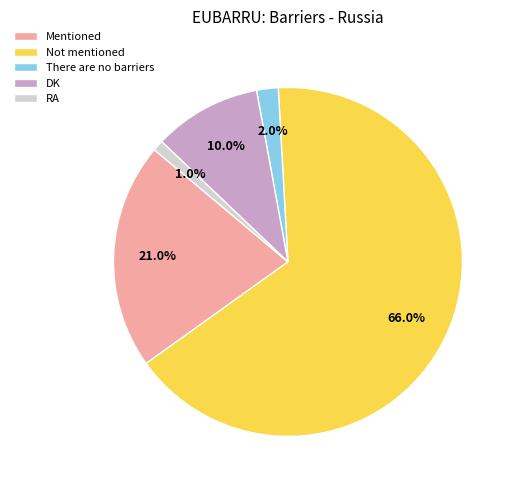

What is the largest slice in the pie chart?

Not mentioned